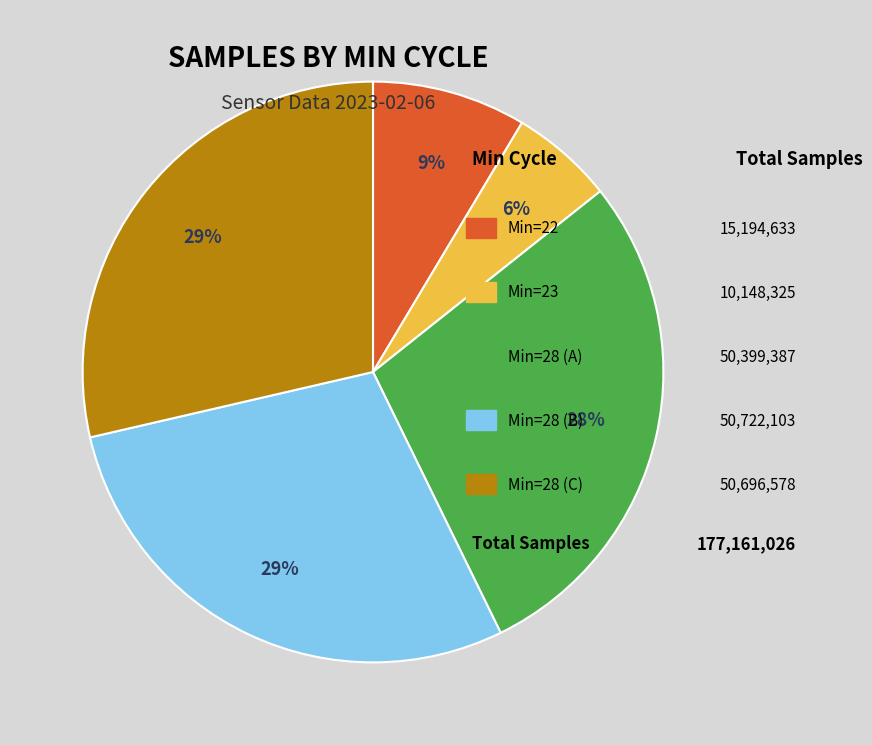

To the nearest percent, what is the average slice percentage?

20%